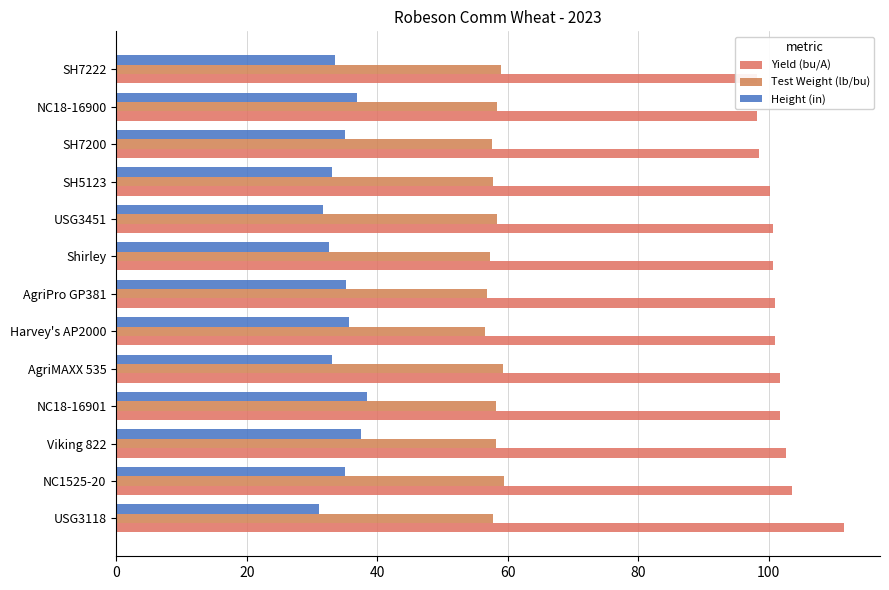

Rank the series by their average value, from lowest to highest.

Height (in), Test Weight (lb/bu), Yield (bu/A)